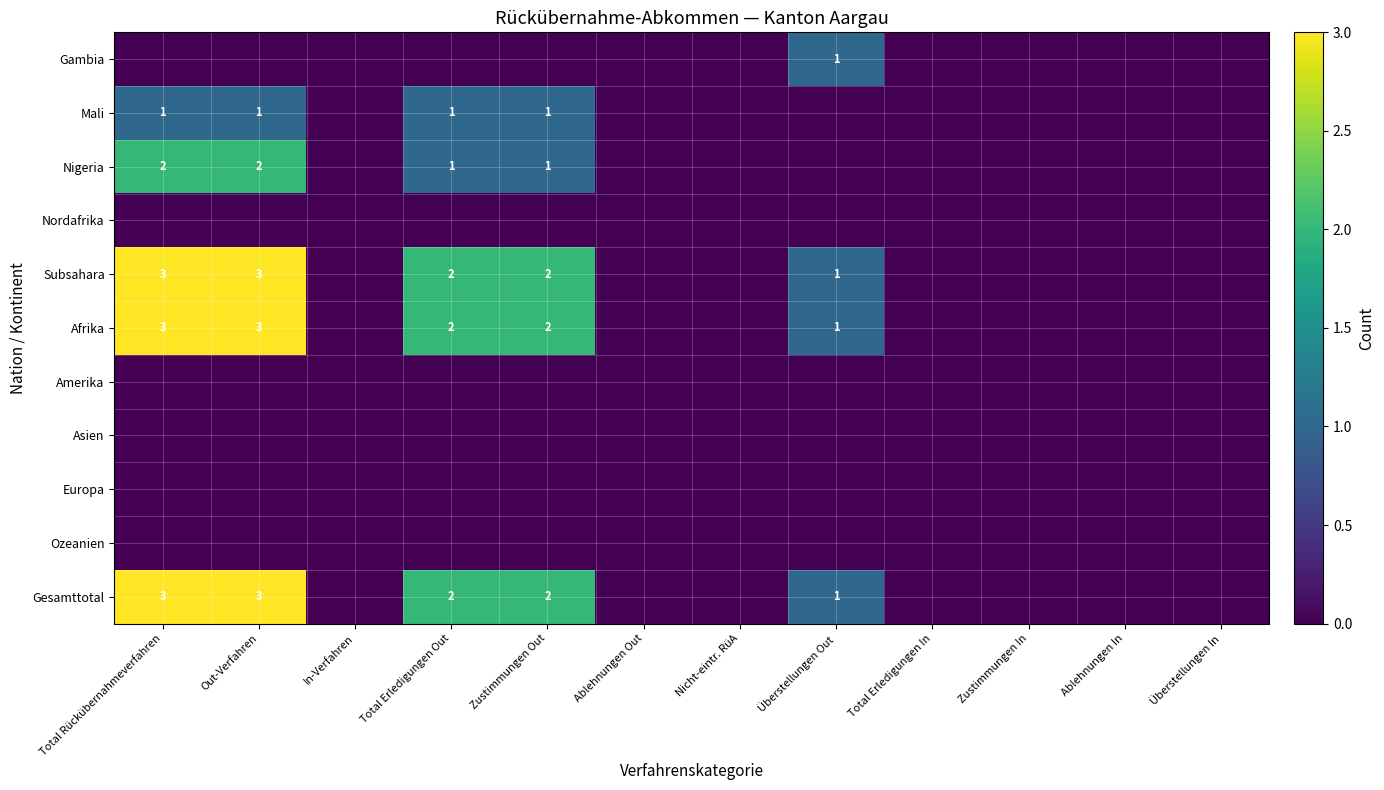

The Afrika series shows 2 at Zustimmungen Out. True or false?

True